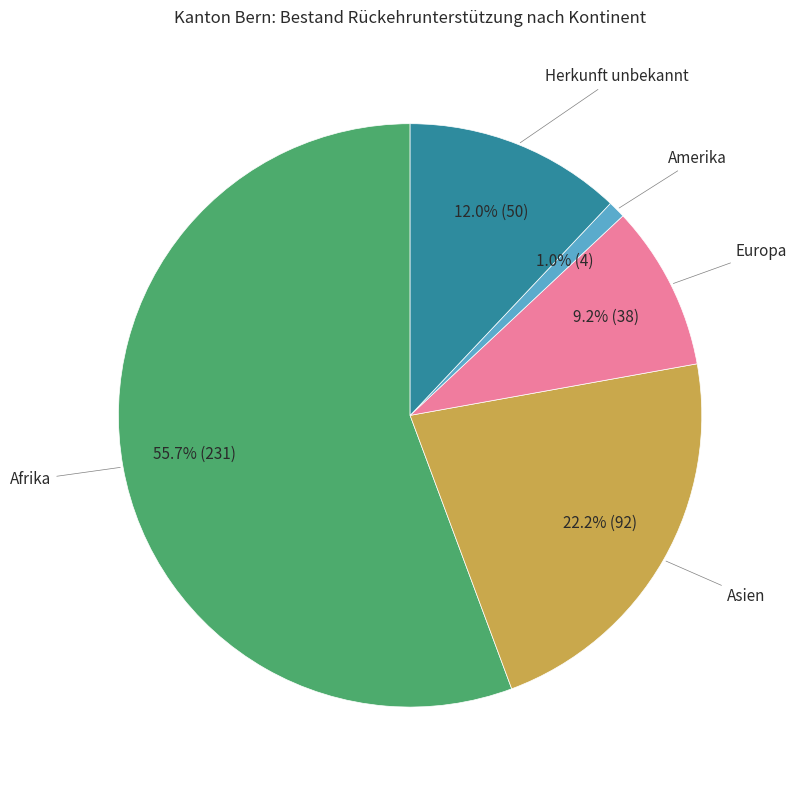

How many segments does this pie chart have?

5